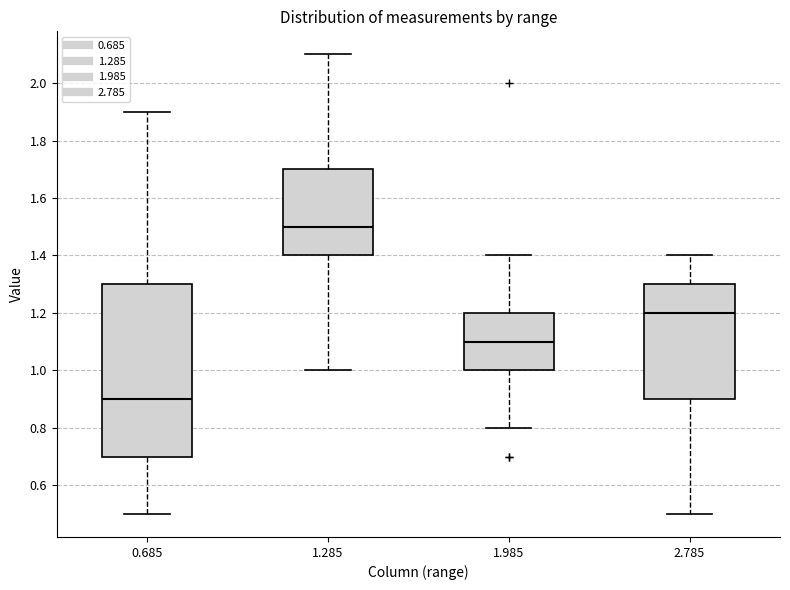

Reading left to right, transcribe this box plot: for each box, give where its median line is, the range the box spans, and where its two whiskers end, as read against the y-axis. The values are not printed on the chart, so give them approximately, as read against the axis.

0.685: median 0.9, box 0.7 to 1.3, whiskers 0.5 to 1.9
1.285: median 1.5, box 1.4 to 1.7, whiskers 1.0 to 2.1
1.985: median 1.1, box 1.0 to 1.2, whiskers 0.8 to 1.4
2.785: median 1.2, box 0.9 to 1.3, whiskers 0.5 to 1.4